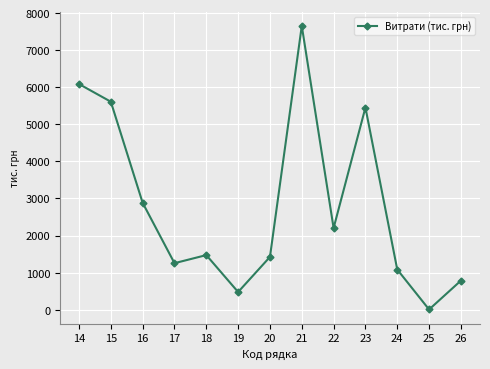

How many interior local peaks (higher than both neighbors) does the data have?

3